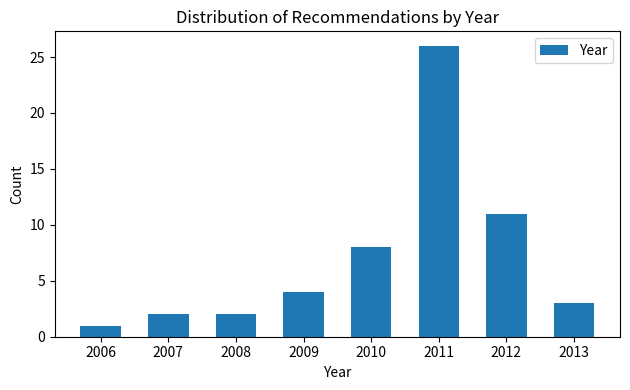

Reading left to right, list all the values displayed in this chart.

2006=1	2007=2	2008=2	2009=4	2010=8	2011=26	2012=11	2013=3